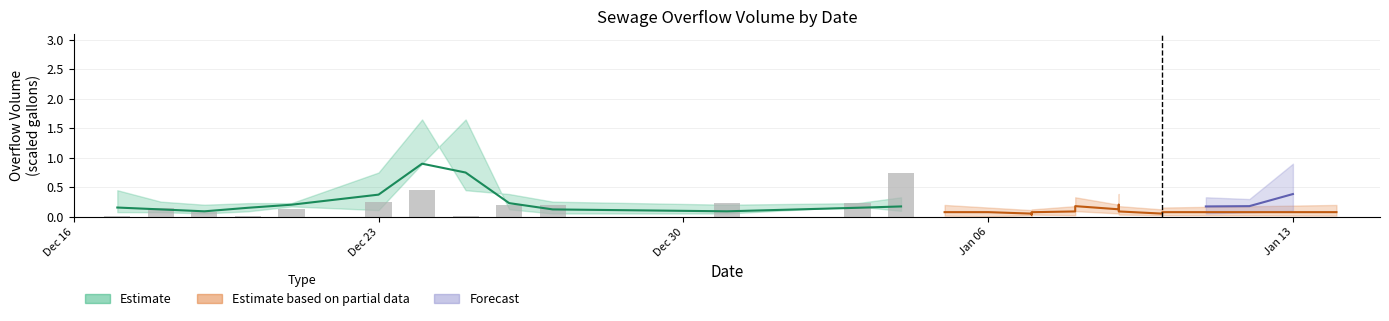

Reading left to right, transcribe all the data shown in this chart.

0.0	0.2	0.1	0.0	0.1	0.3	0.5	0.0	0.2	0.2	0.2	0.2	0.8